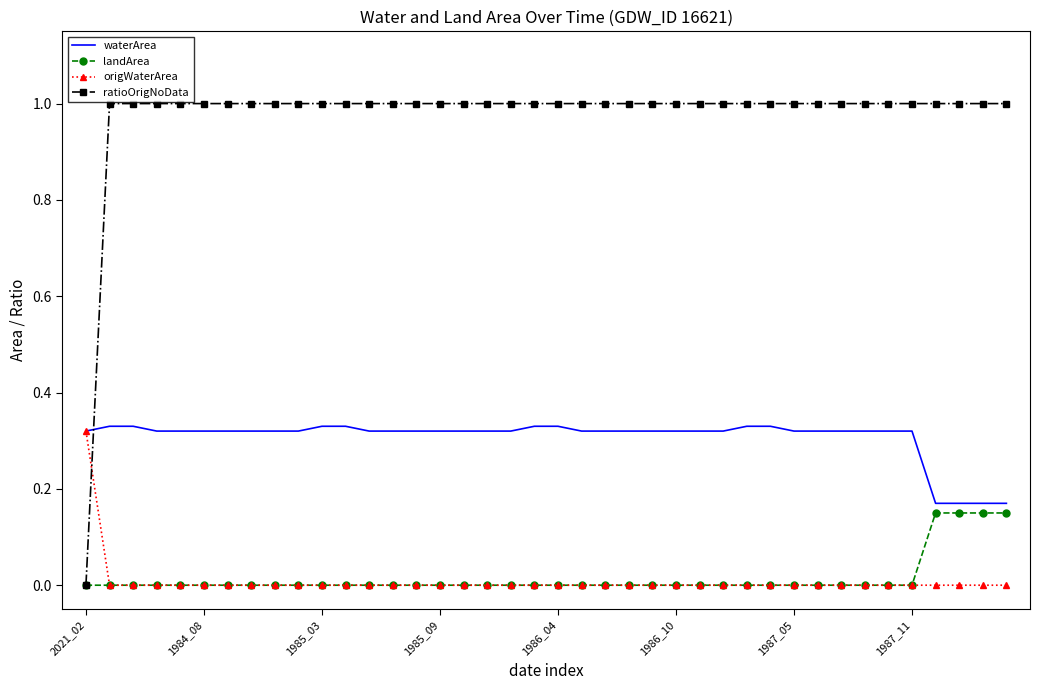

True or false: ratioOrigNoData and origWaterArea intersect in this chart.

True